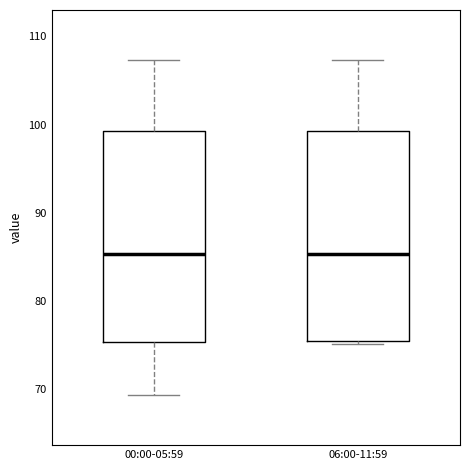

Where does the upper whisker of the box for 06:00-11:59 end on the y-axis? The values are not printed on the chart, so give them approximately, as read against the axis.

107